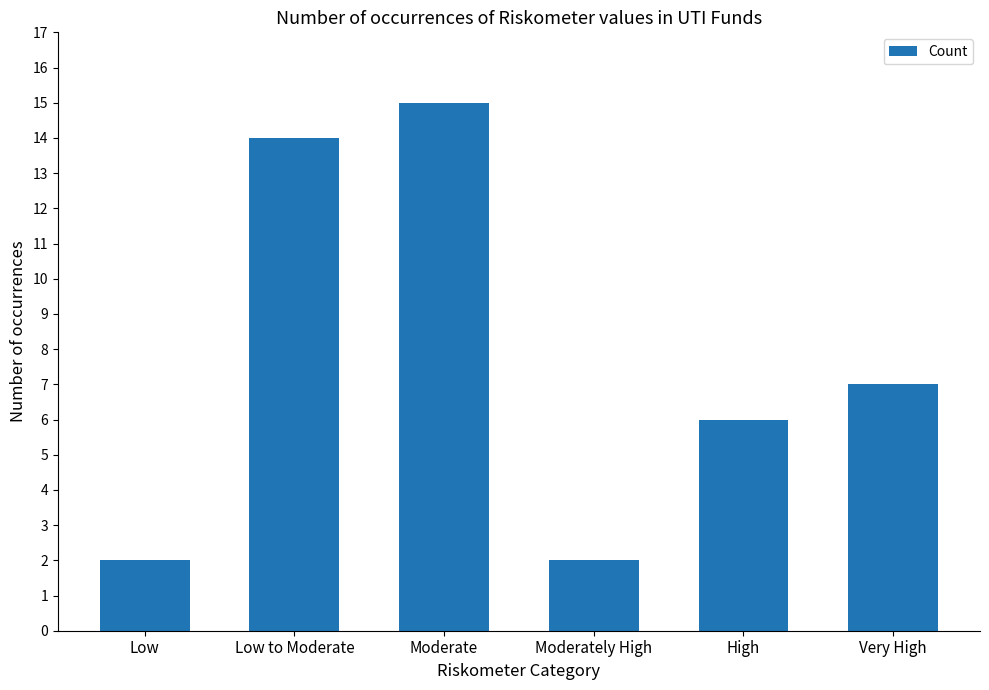

Which has a higher value, Low to Moderate or Low?

Low to Moderate